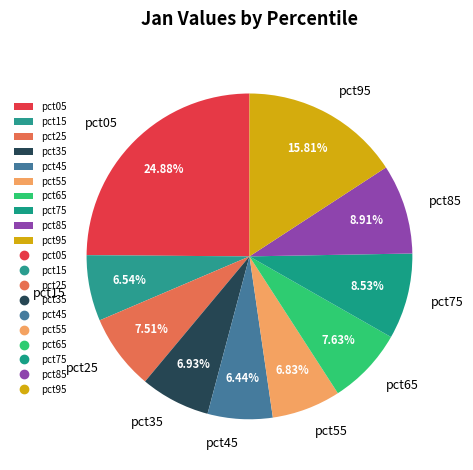

Is there any slice that represents more than half of the pie?

No